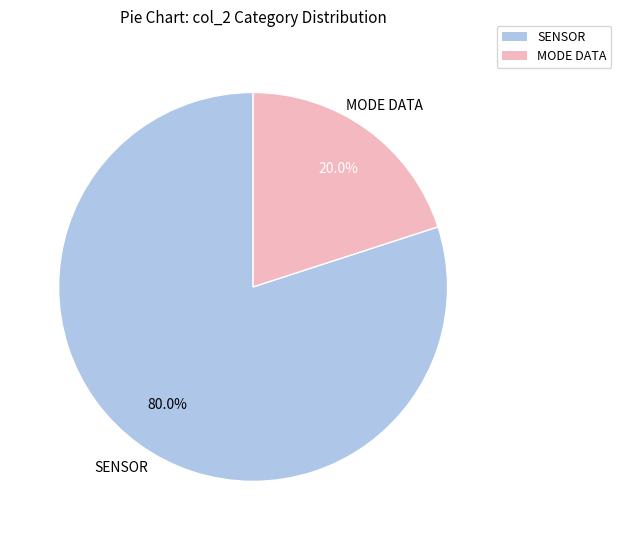

Is there any slice that represents more than half of the pie?

Yes